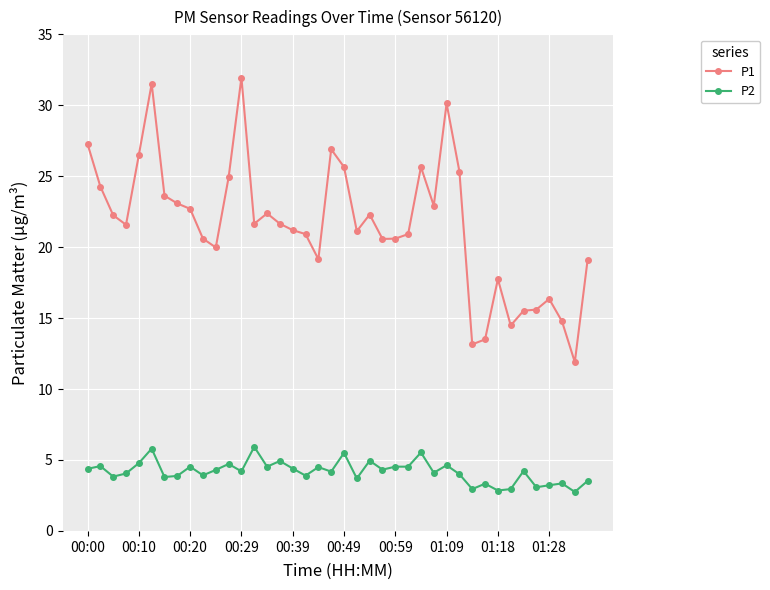

List the series in order of their peak value, lowest first.

P2, P1